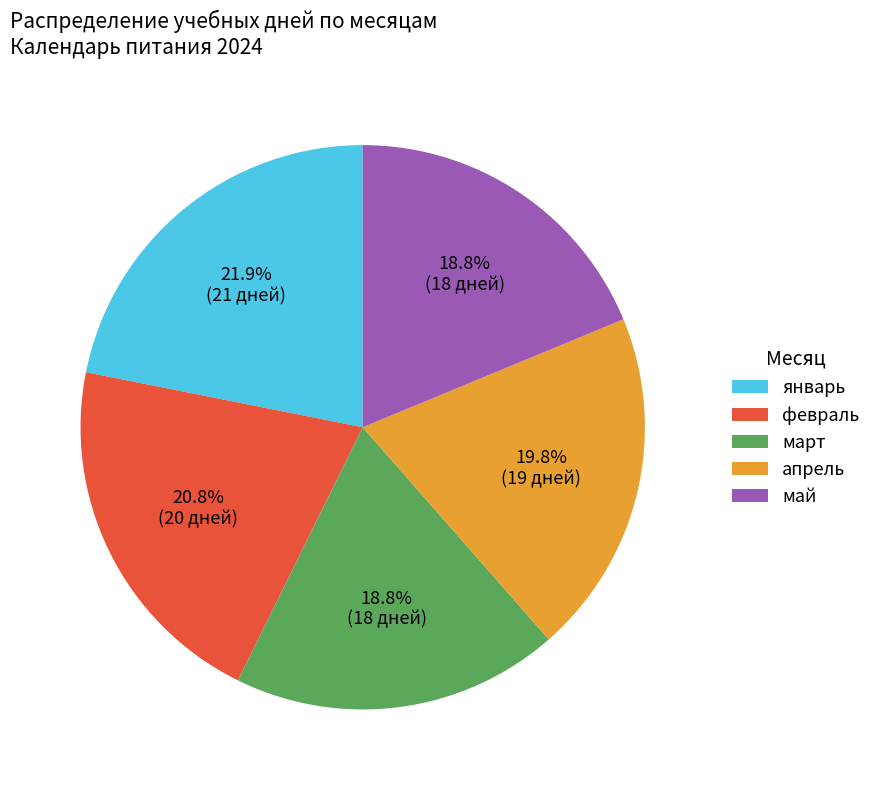

Is the sum of апрель and март greater than half?

No